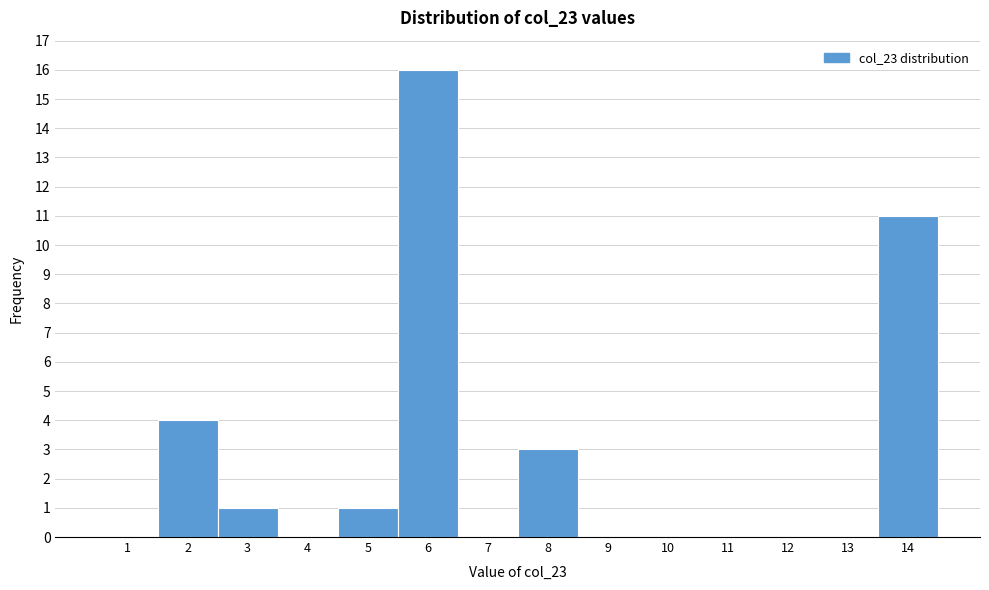

Reading left to right, list every bar in this chart as the range it spans on the x-axis followed by its height. The values are not printed on the chart, so give them approximately, as read against the axis.

0.5 to 1.5: 0
1.5 to 2.5: 4
2.5 to 3.5: 1
3.5 to 4.5: 0
4.5 to 5.5: 1
5.5 to 6.5: 16
6.5 to 7.5: 0
7.5 to 8.5: 3
8.5 to 9.5: 0
9.5 to 10.5: 0
10.5 to 11.5: 0
11.5 to 12.5: 0
12.5 to 13.5: 0
13.5 to 14.5: 11